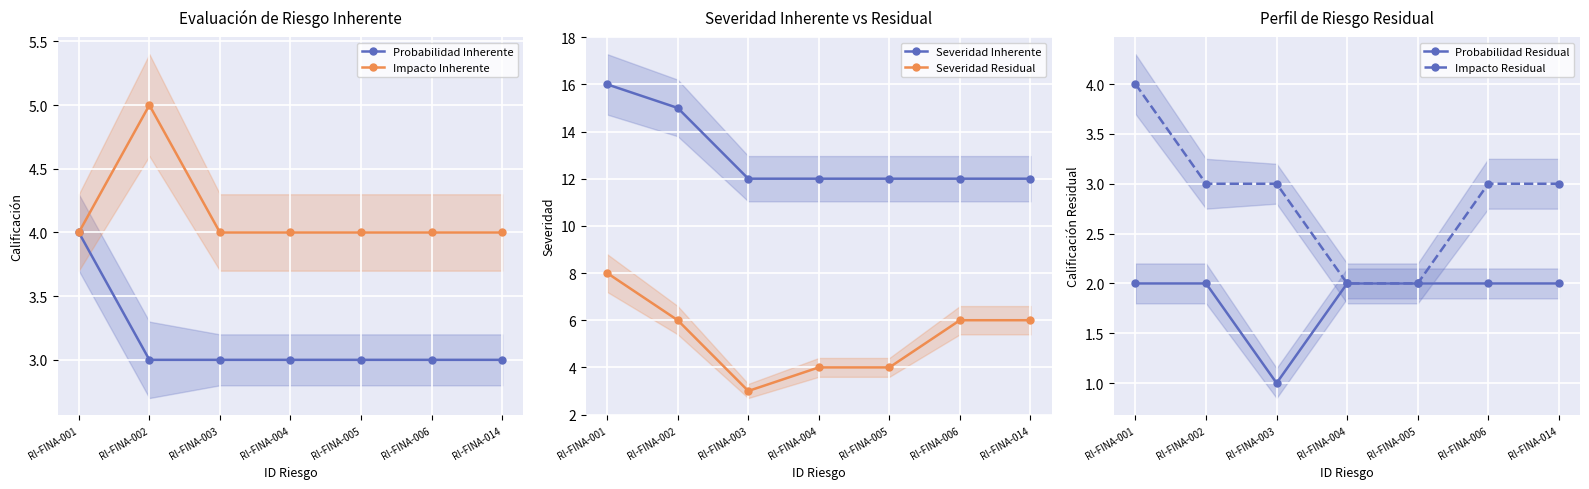

What is the value of the Probabilidad Inherente point at the 3rd from the left?

3